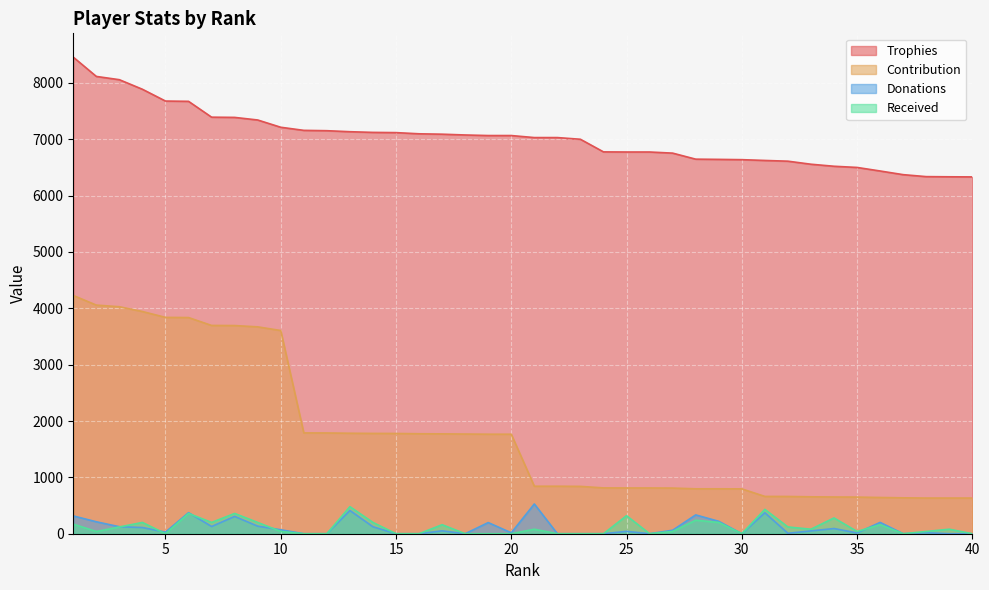

Between 18 and 27, which series saw the biggest shift?

Contribution